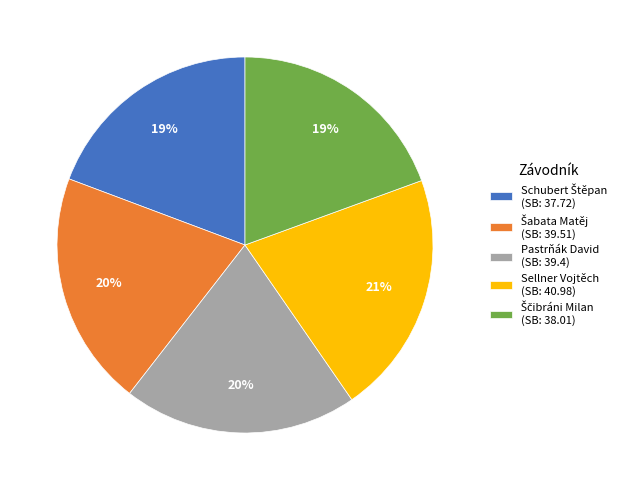

True or false: Sellner Vojtěch (SB: 40.98) accounts for 21% of the total.

True